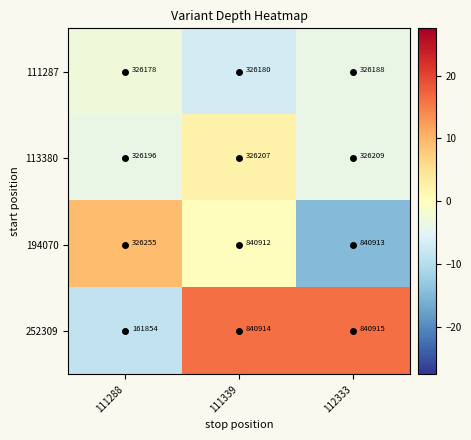

Which series has the largest total across all categories?

194070